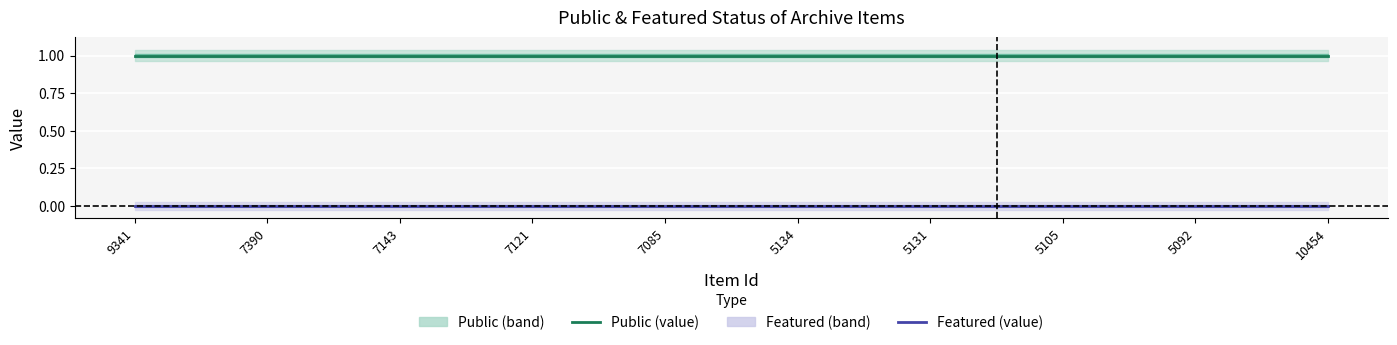

Count the number of categories in the chart.

10